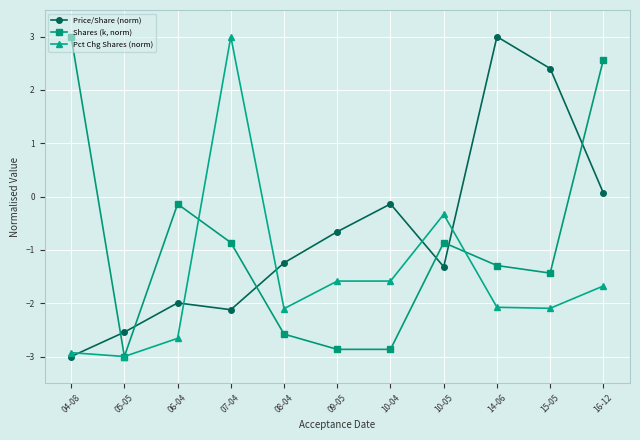

Reading left to right, transcribe all the data shown in this chart.

Price/Share (norm): 04-08=-3.0	05-05=-2.5	06-04=-2.0	07-04=-2.1	08-04=-1.2	09-05=-0.7	10-04=-0.1	10-05=-1.3	14-06=3.0	15-05=2.4	16-12=0.1
Shares (k, norm): 04-08=3.0	05-05=-3.0	06-04=-0.1	07-04=-0.9	08-04=-2.6	09-05=-2.9	10-04=-2.9	10-05=-0.9	14-06=-1.3	15-05=-1.4	16-12=2.6
Pct Chg Shares (norm): 04-08=-2.9	05-05=-3.0	06-04=-2.7	07-04=3.0	08-04=-2.1	09-05=-1.6	10-04=-1.6	10-05=-0.3	14-06=-2.1	15-05=-2.1	16-12=-1.7